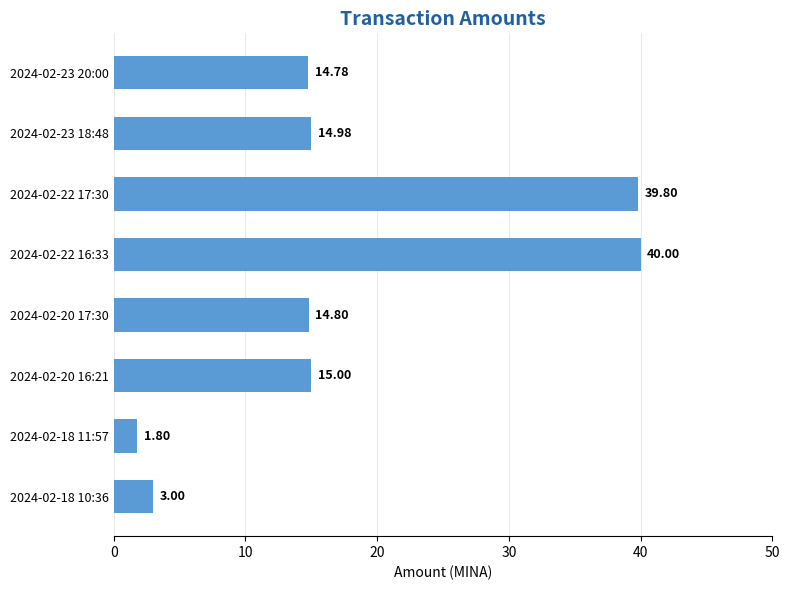

What is the change in value from 2024-02-23 18:48 to 2024-02-18 10:36?

-12.0